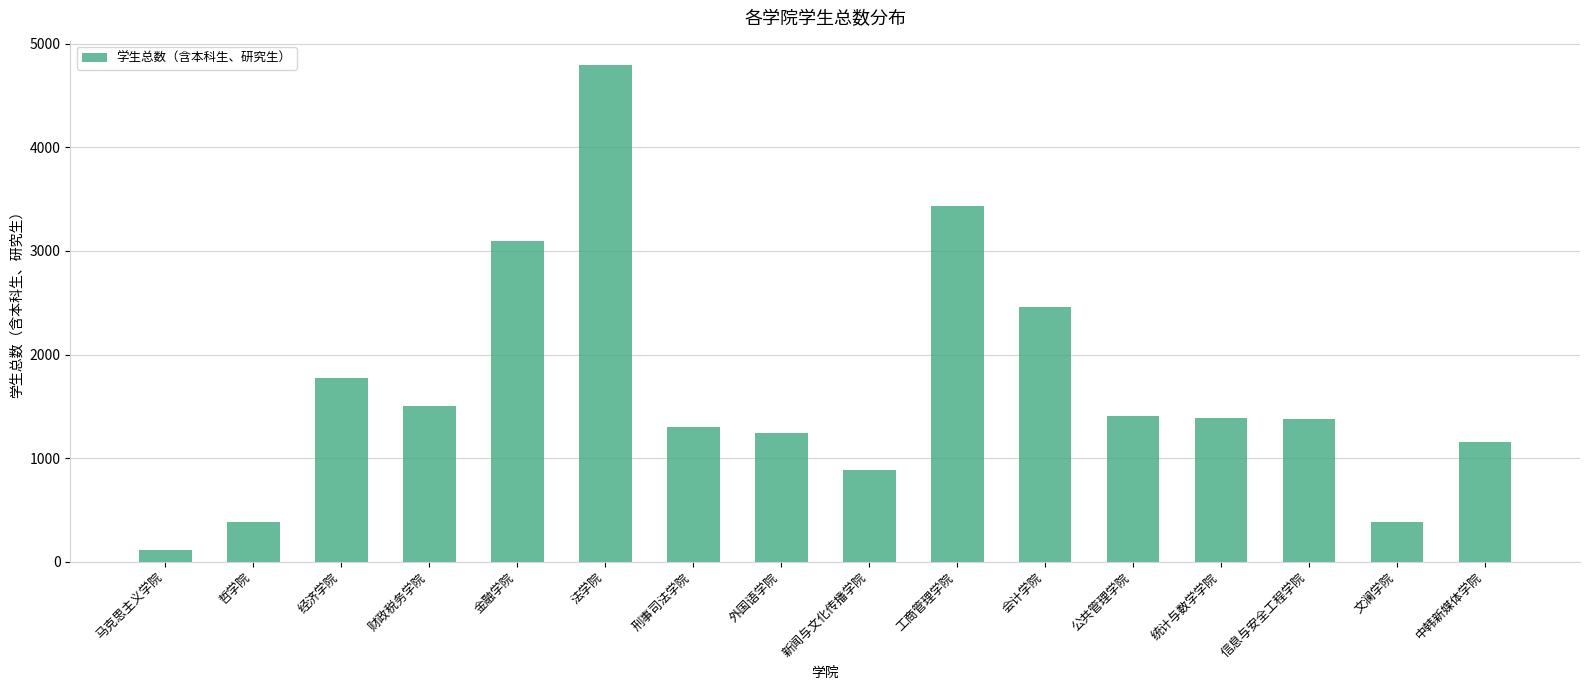

The value at 新闻与文化传播学院 is 887. True or false?

True